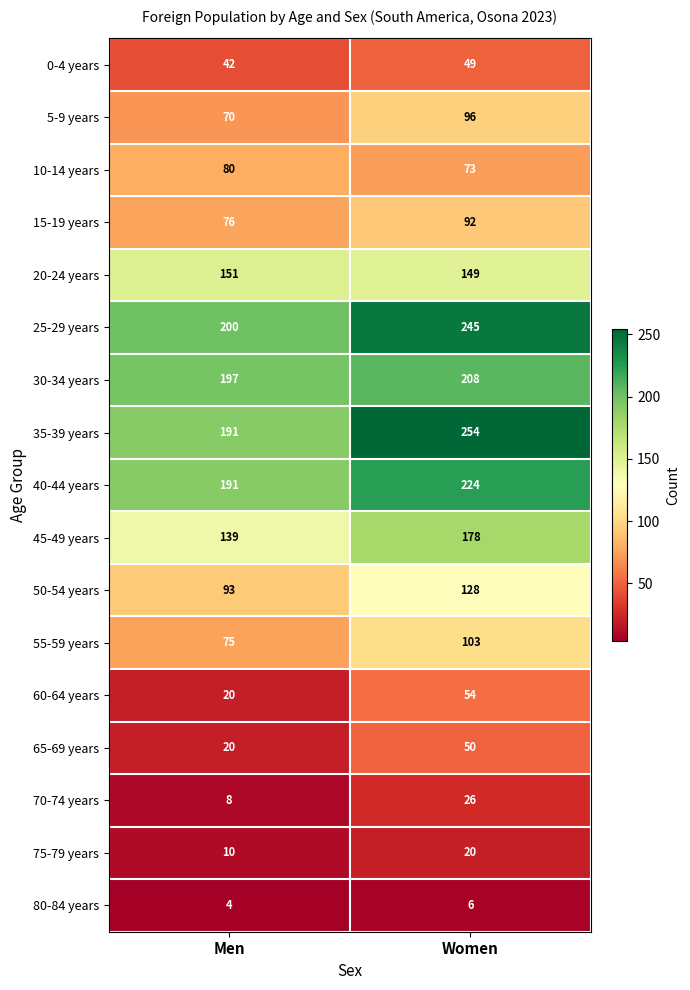

What is the sum of the 10-14 years values at Men and Women?

153